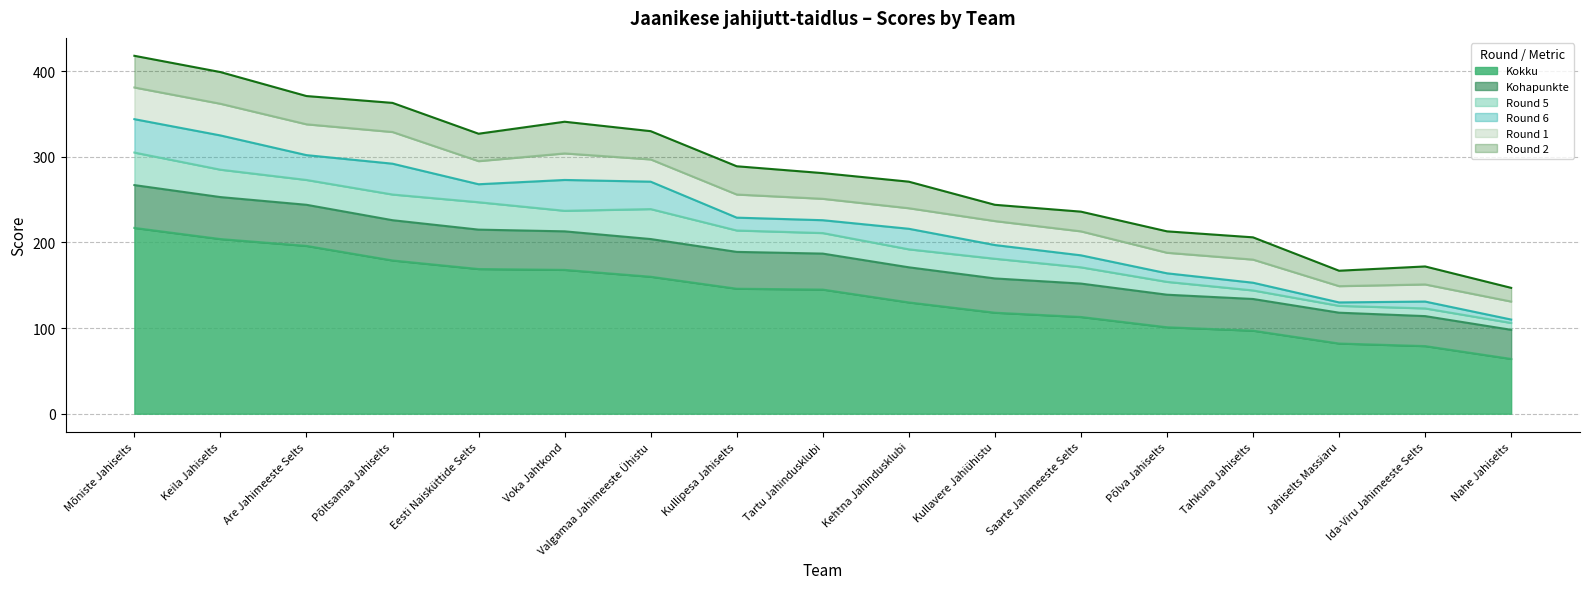

True or false: Round 6 has more than 1 interior local peaks.

True